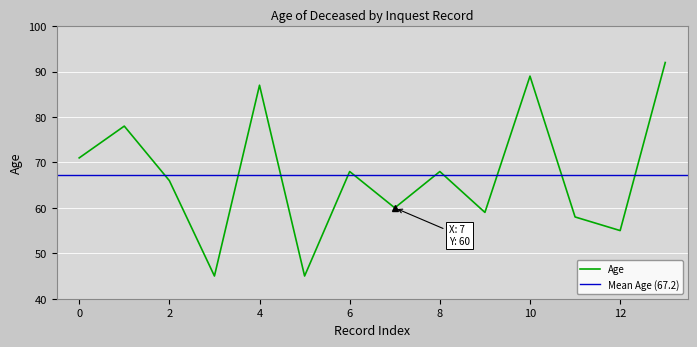

True or false: Age has a value of 104 at 8.

False